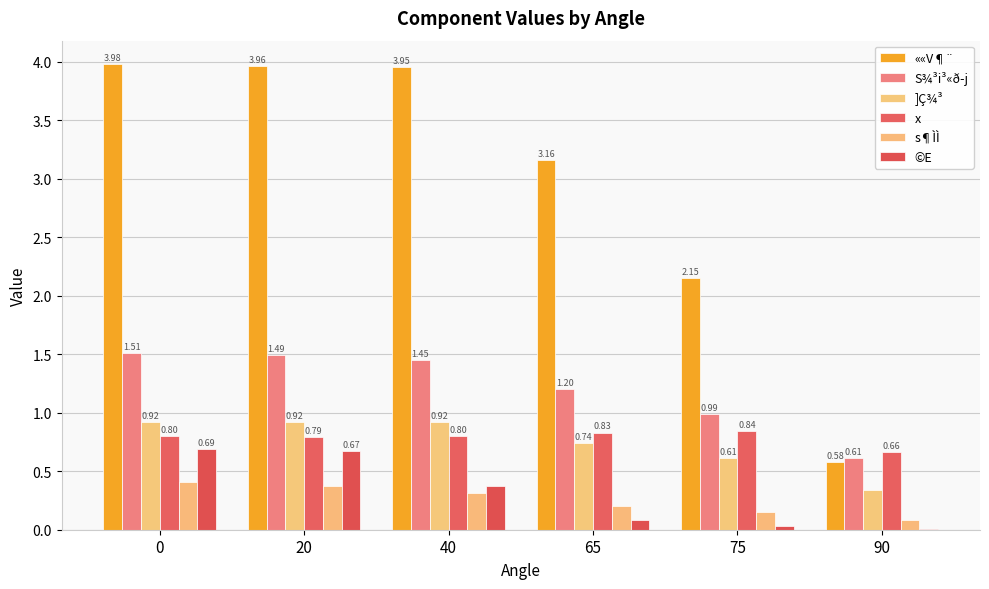

How many groups of bars are there?

6